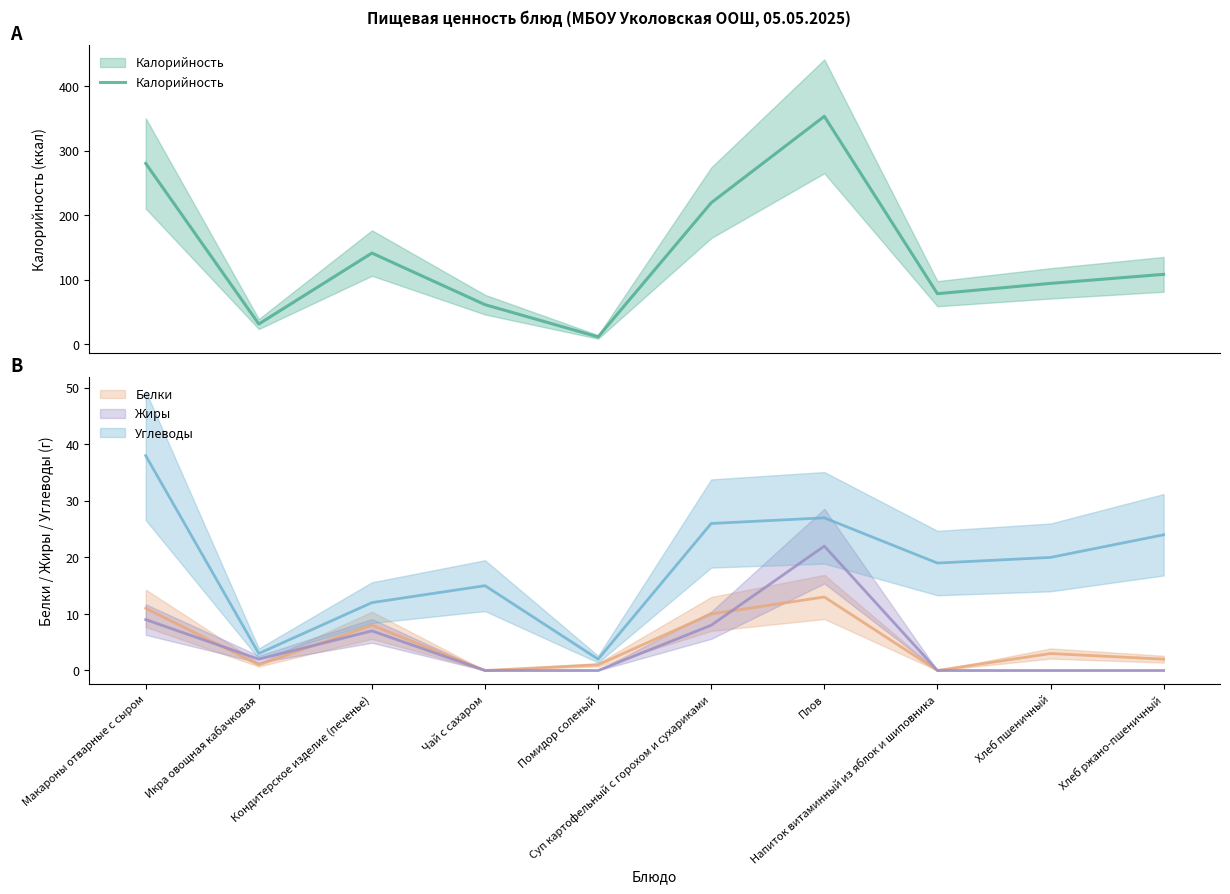

Reading left to right, extract all data points from this chart.

Калорийность: 280	31	141	61	11	219	353	78	94	108
Белки: 11	1	8	0	1	10	13	0	3	2
Жиры: 9	2	7	0	0	8	22	0	0	0
Углеводы: 38	3	12	15	2	26	27	19	20	24